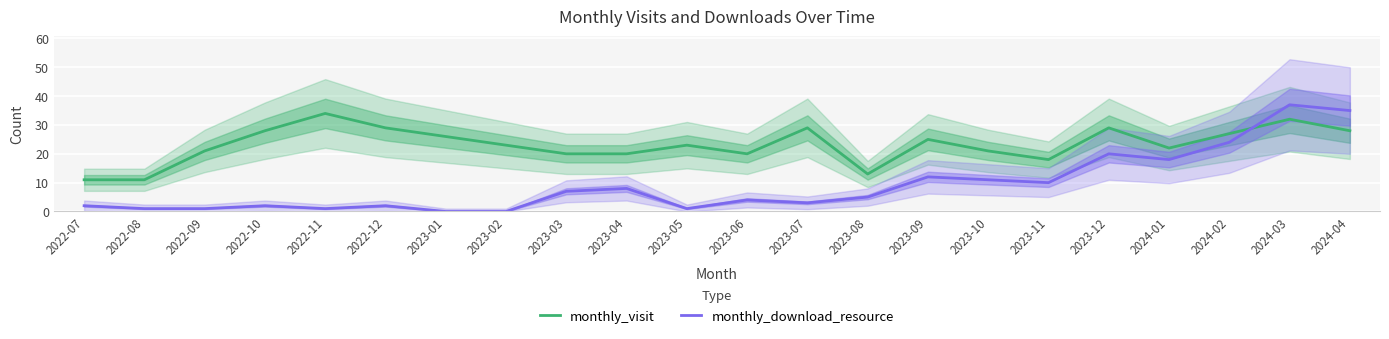

Reading left to right, list all the values displayed in this chart.

monthly_visit: 2022-07=11	2022-08=11	2022-09=21	2022-10=28	2022-11=34	2022-12=29	2023-01=26	2023-02=23	2023-03=20	2023-04=20	2023-05=23	2023-06=20	2023-07=29	2023-08=13	2023-09=25	2023-10=21	2023-11=18	2023-12=29	2024-01=22	2024-02=27	2024-03=32	2024-04=28
monthly_download_resource: 2022-07=2	2022-08=1	2022-09=1	2022-10=2	2022-11=1	2022-12=2	2023-01=0	2023-02=0	2023-03=7	2023-04=8	2023-05=1	2023-06=4	2023-07=3	2023-08=5	2023-09=12	2023-10=11	2023-11=10	2023-12=20	2024-01=18	2024-02=24	2024-03=37	2024-04=35